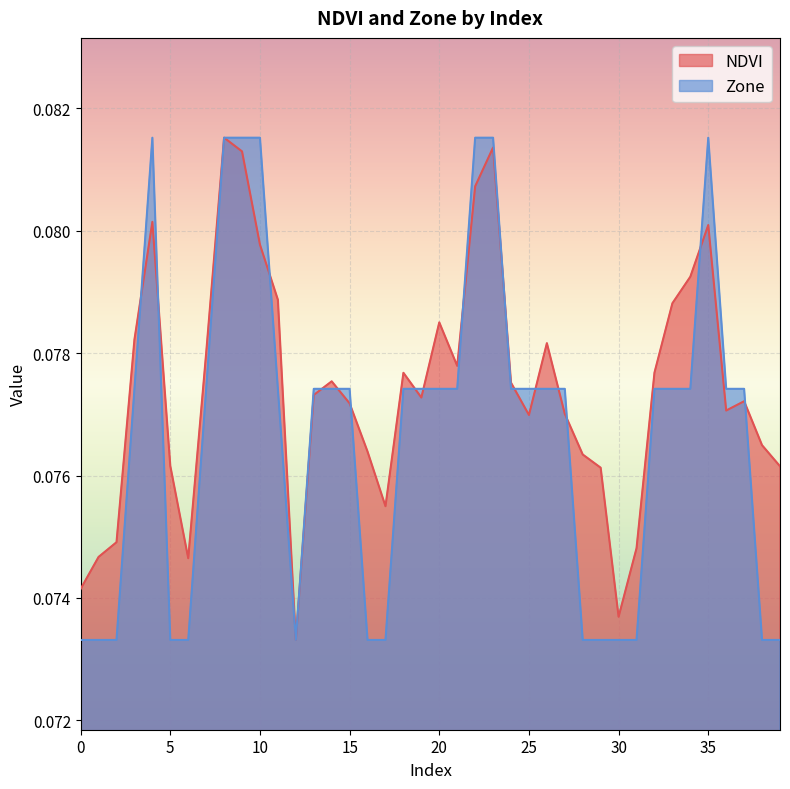

List the series in order of their peak value, lowest first.

Zone, NDVI